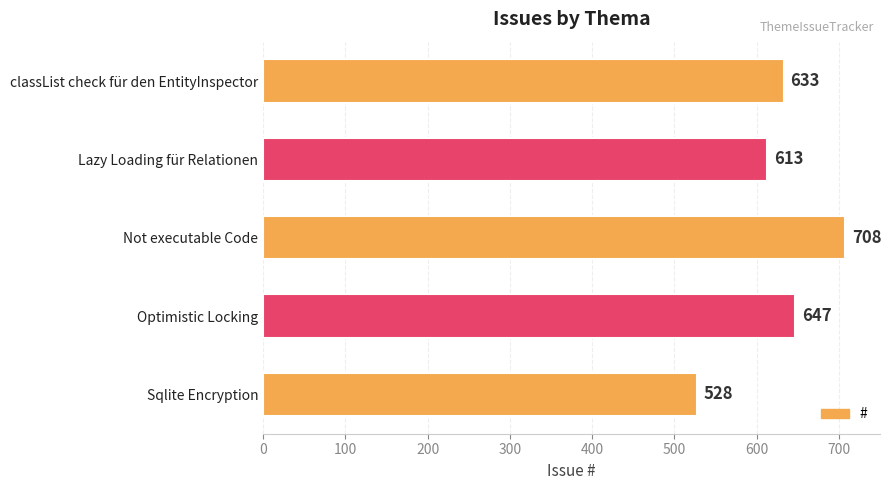

List the labels in order of value, largest first.

Not executable Code, Optimistic Locking, classList check für den EntityInspector, Lazy Loading für Relationen, Sqlite Encryption